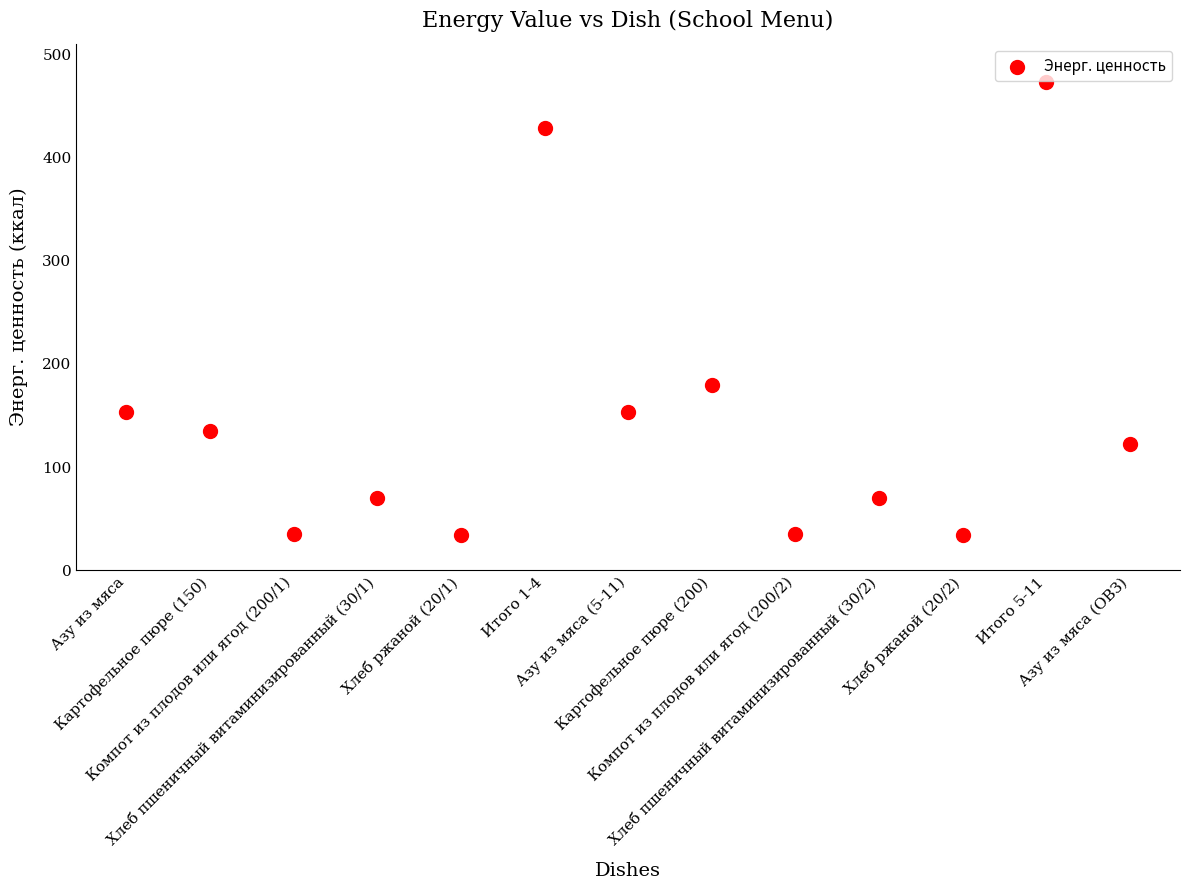

What is the range of Y values (max minus min)?

438.2